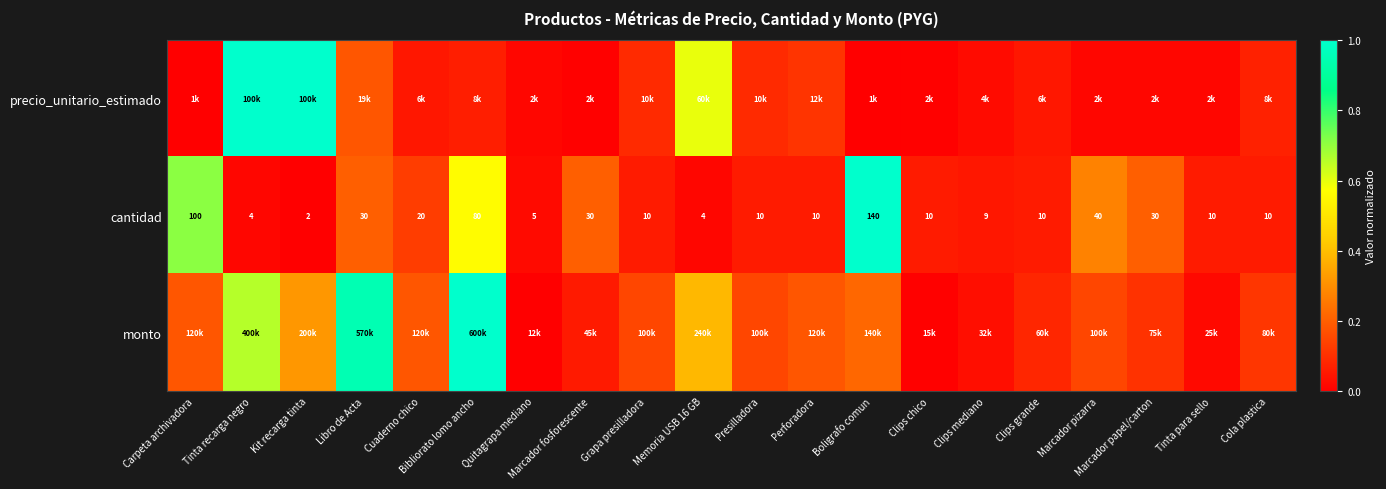

Where is cantidad nearest to the value 71?

Bibliorato lomo ancho